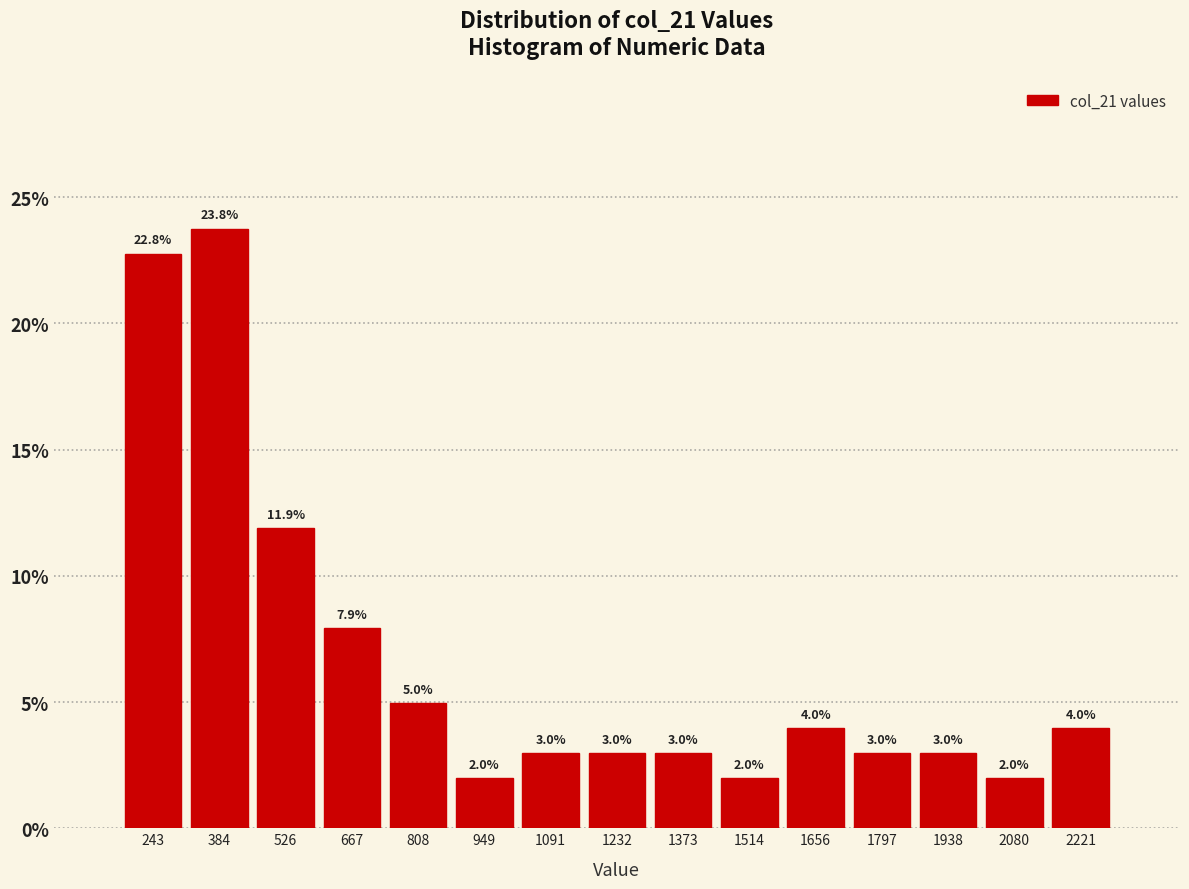

How tall is the bar that spans 2160 to 2300 on the x-axis? The bar edges are not printed on the chart, so give them approximately, as read against the axis.

4.0